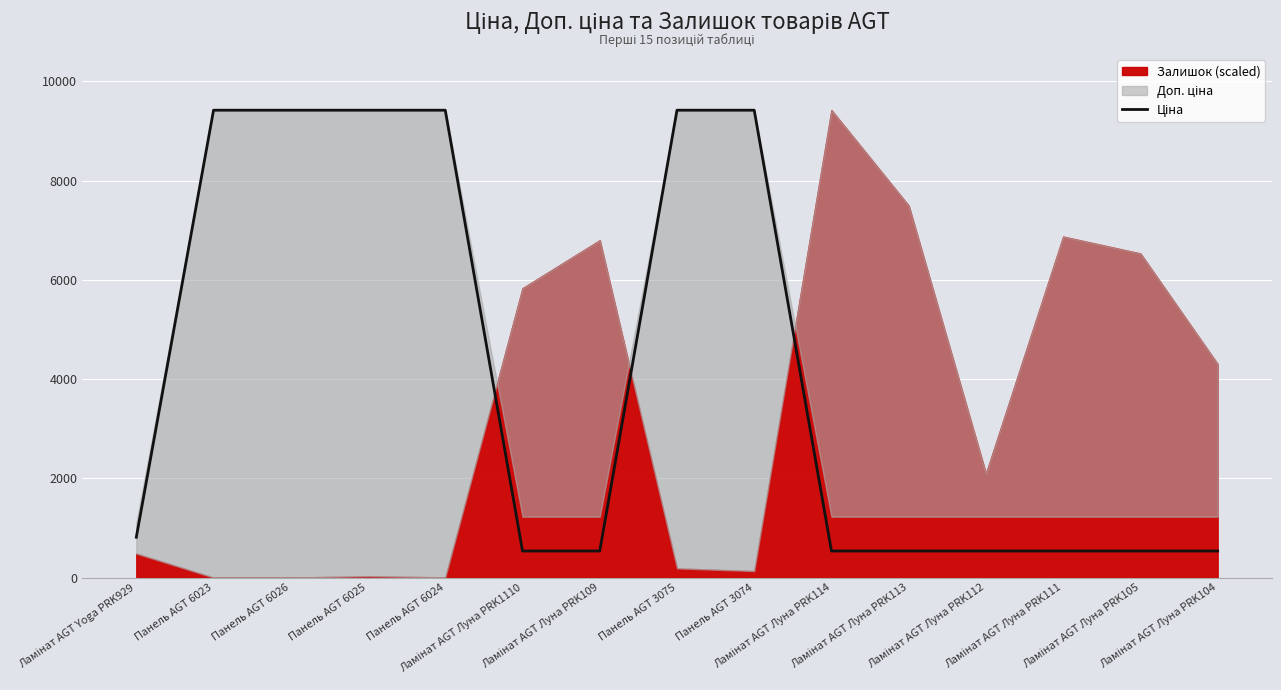

Which has a higher value, Панель AGT 3075 or Ламінат AGT Луна PRK114?

Панель AGT 3075